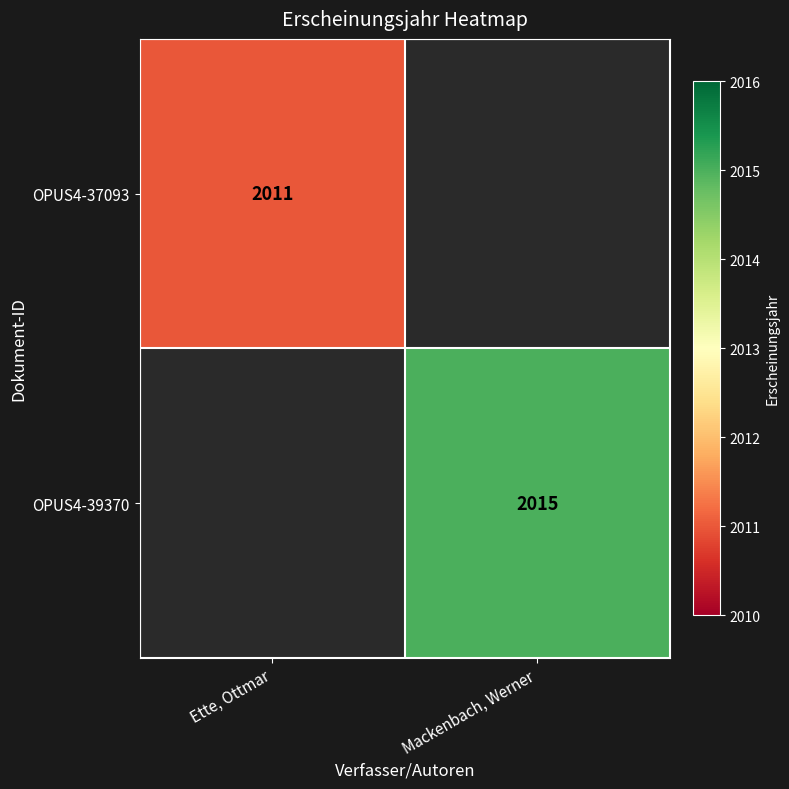

True or false: OPUS4-37093 has a value of 2011 at Ette, Ottmar.

True